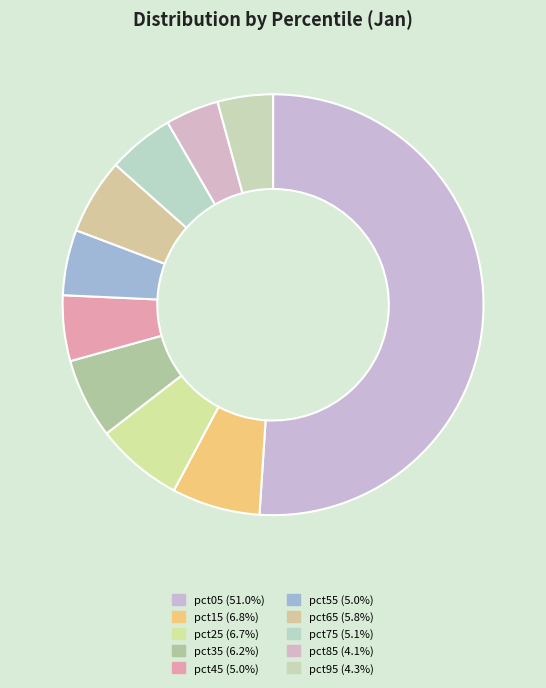

What portion of the pie excludes pct05?

49.0%